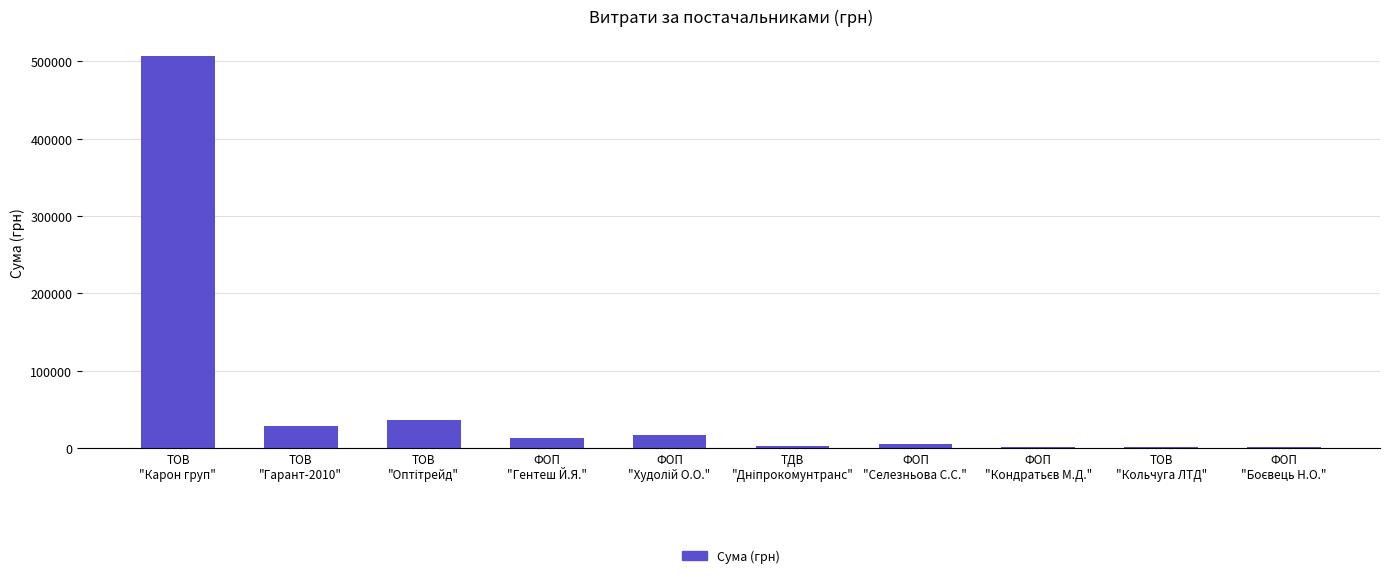

What is the sum of all values?

613542.2